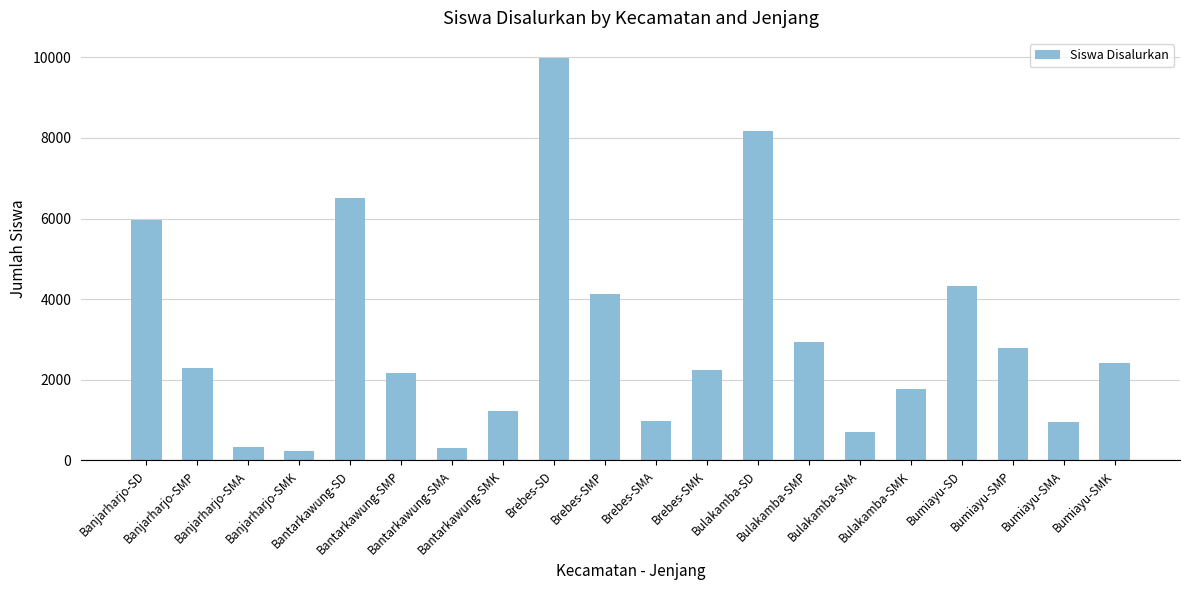

What is the minimum value shown in the chart?

235